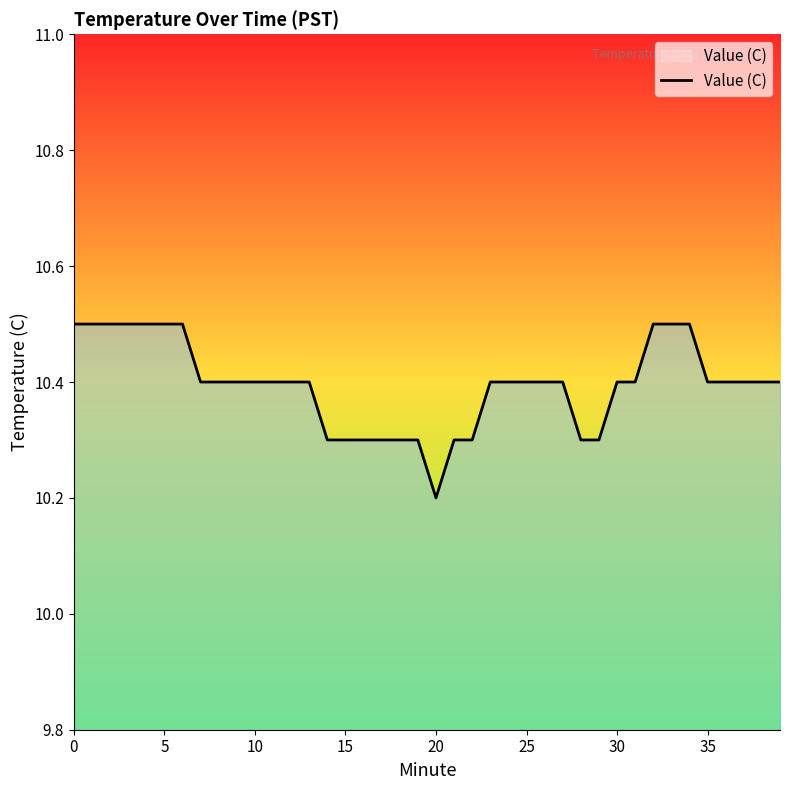

What is the difference between the second highest and second lowest values?

0.2